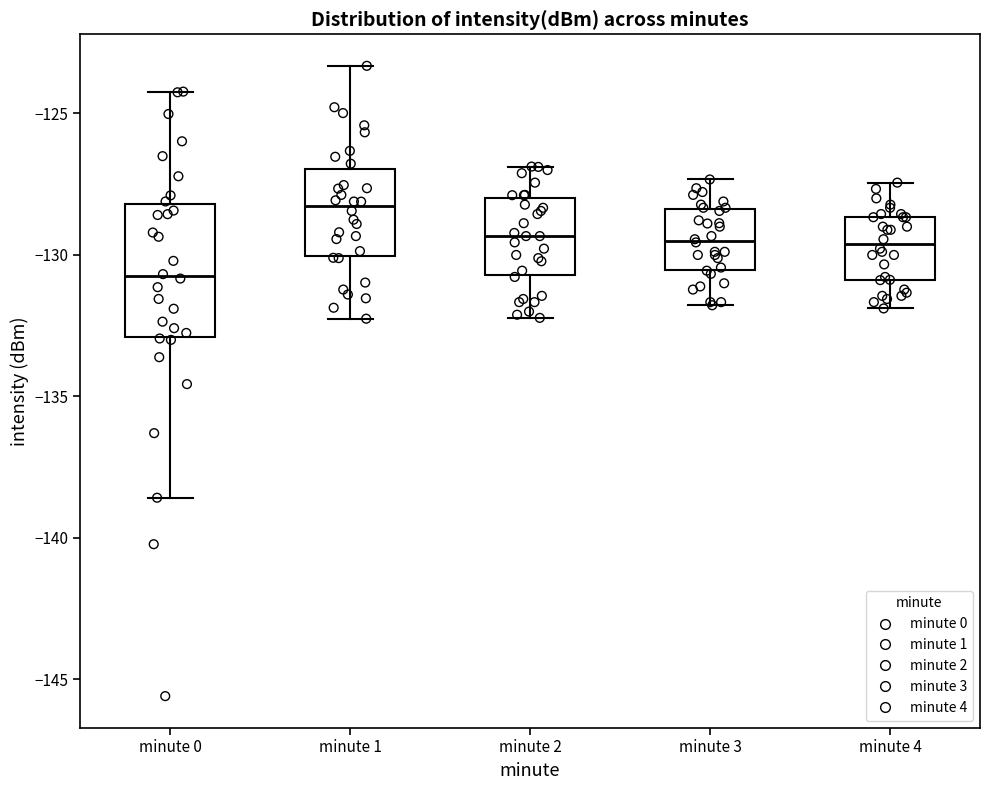

Which box is the tallest, from its lower edge to its upper edge?

minute 0